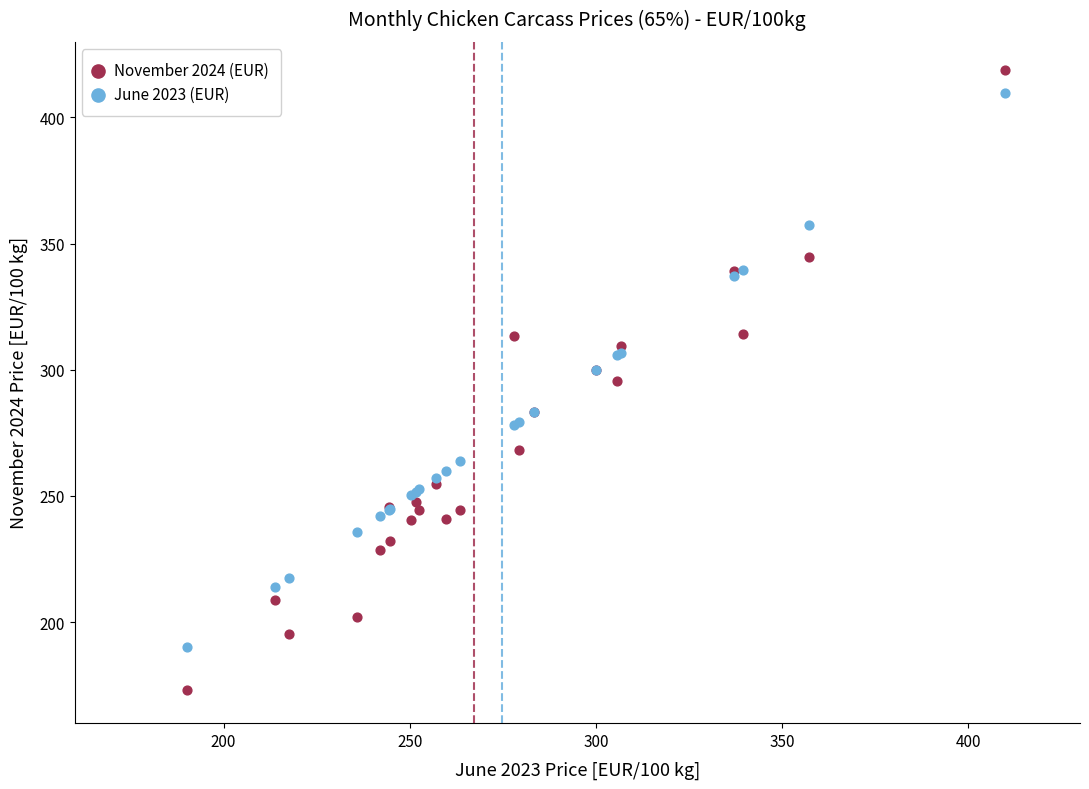

Which series reaches the minimum Y coordinate?

November 2024 (EUR)